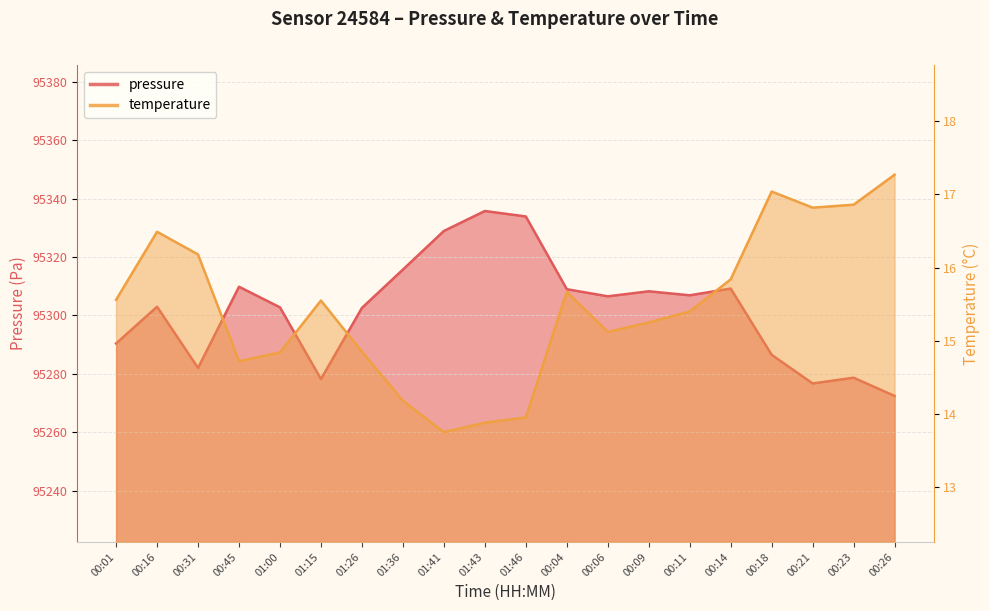

In pressure, how many points are higher than both neighbors (excluding endpoints)?

6